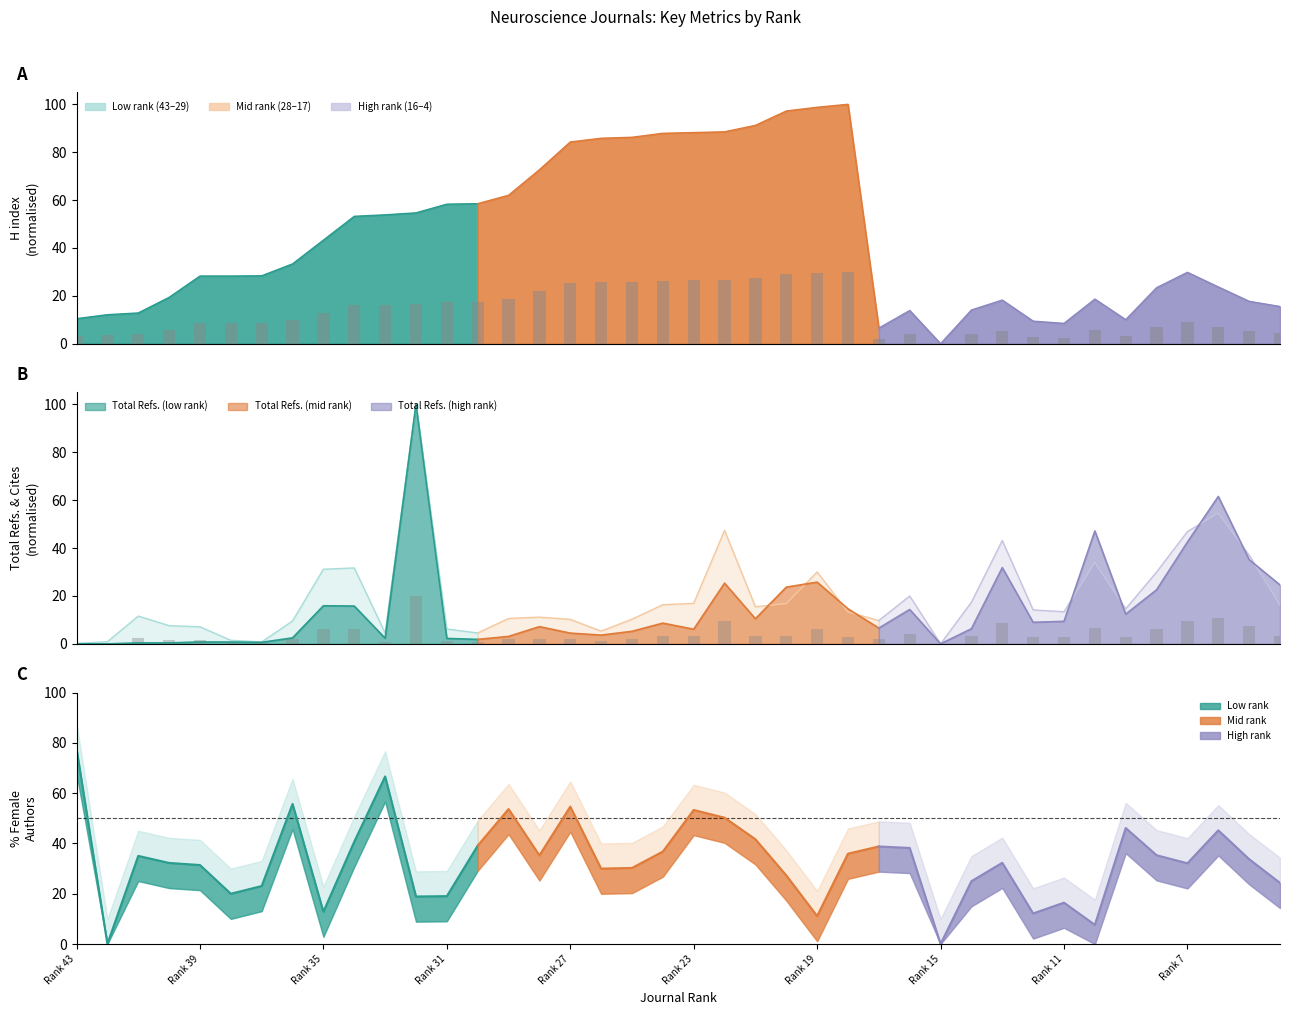

True or false: Total Refs. has a value of 1.9 at 17.

True